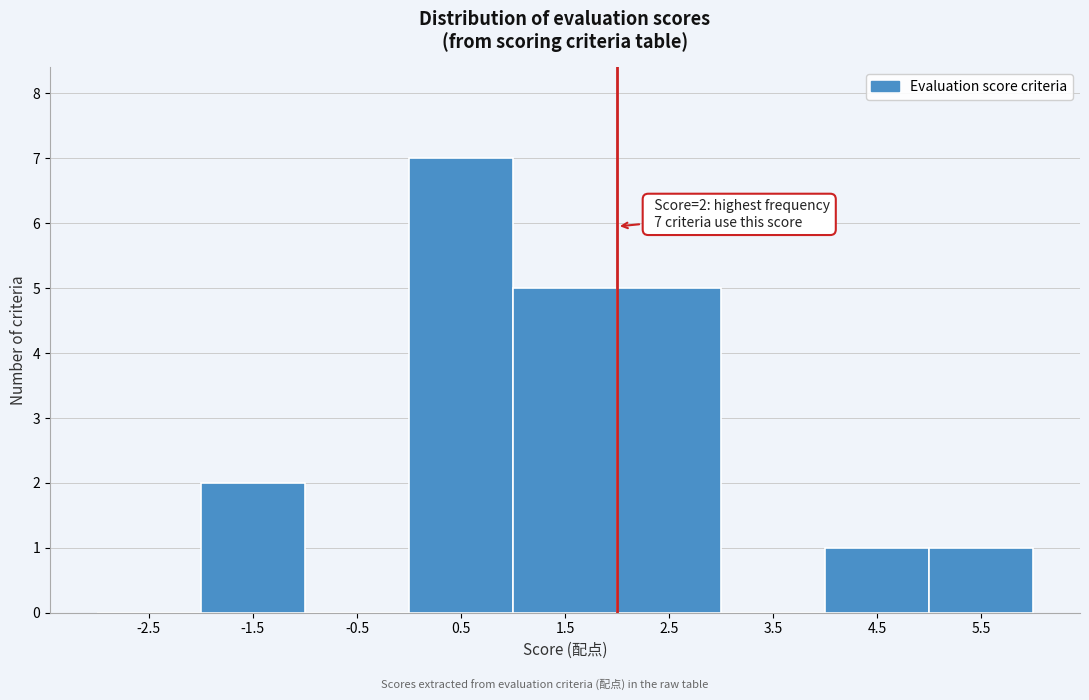

Over which range of the x-axis is the bar tallest?

0 to 1